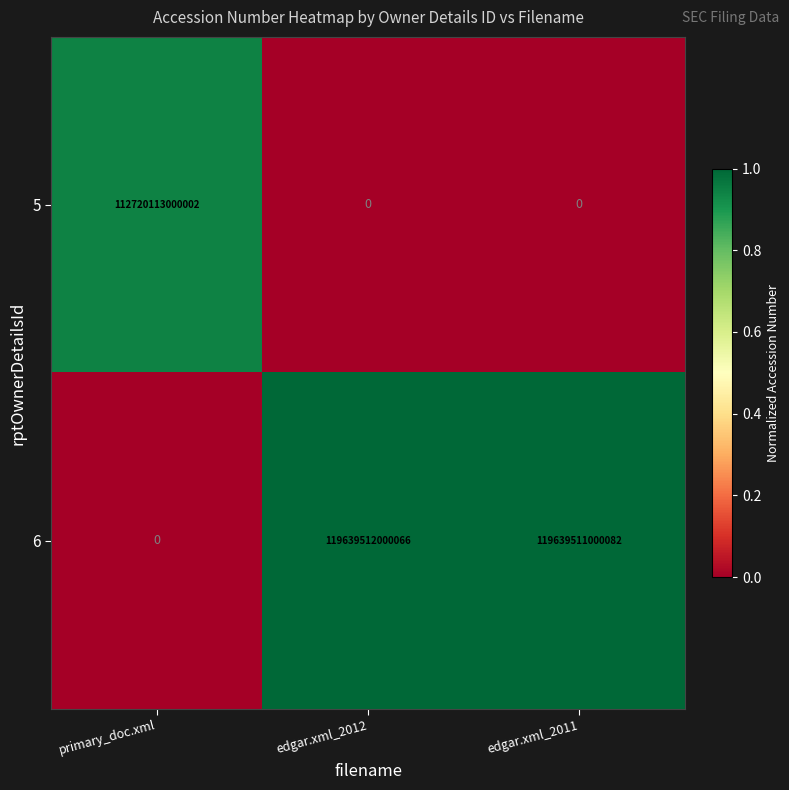

Which series has the largest total across all categories?

6